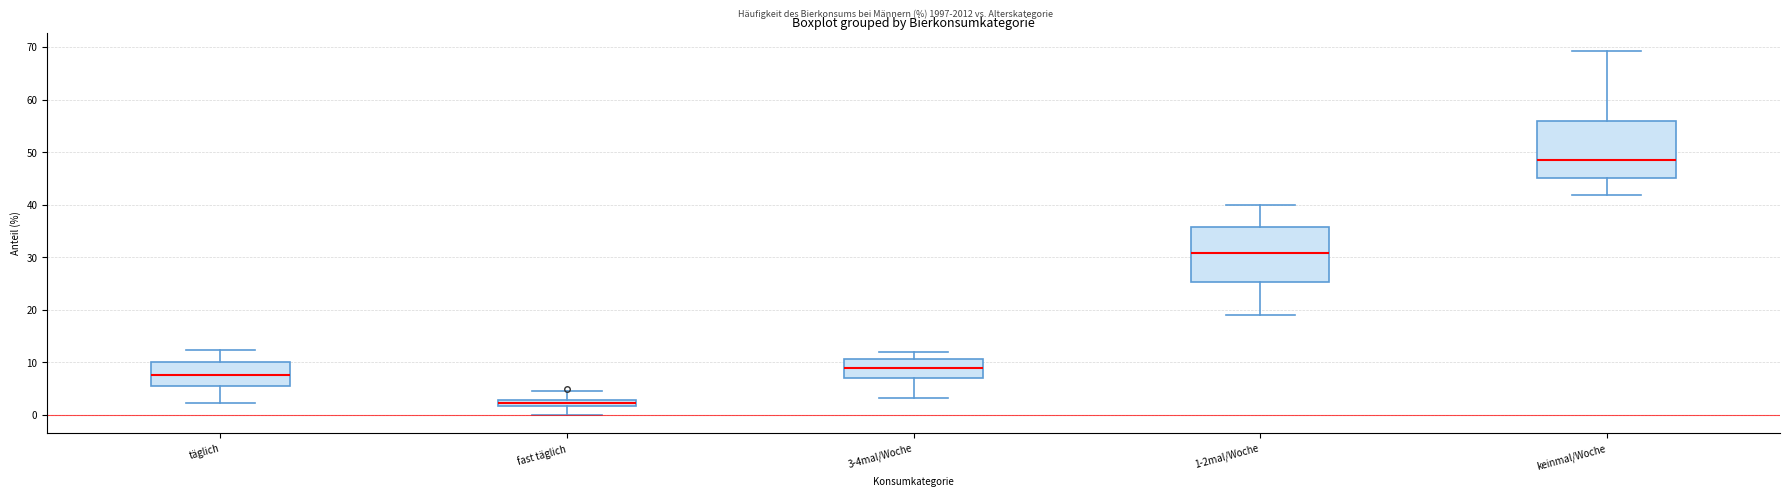

Which box has the lowest median line?

fast täglich